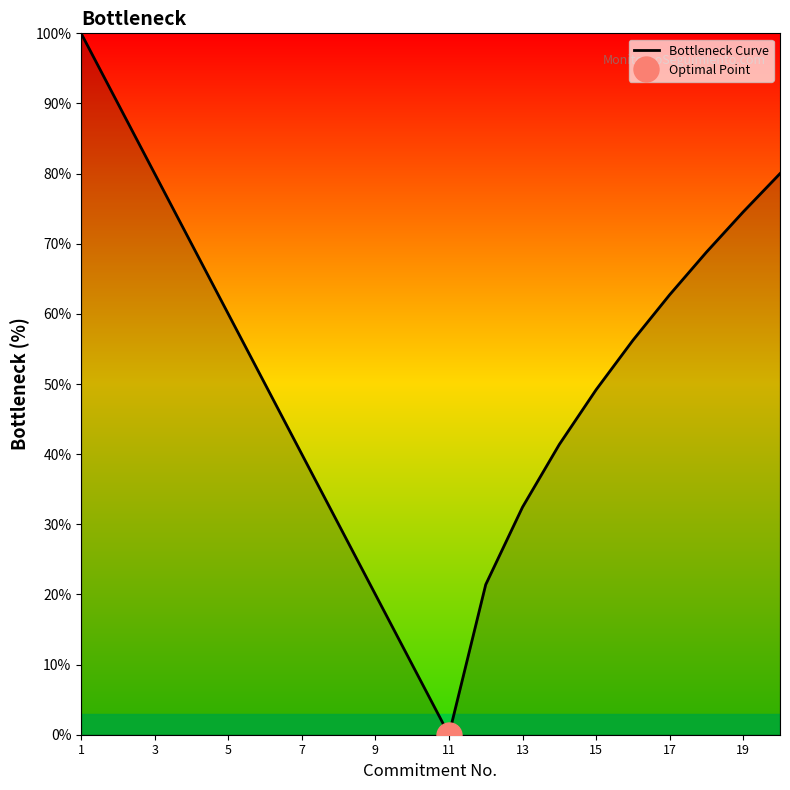

True or false: Bottleneck Curve has a value of 120.8 at 3.

False